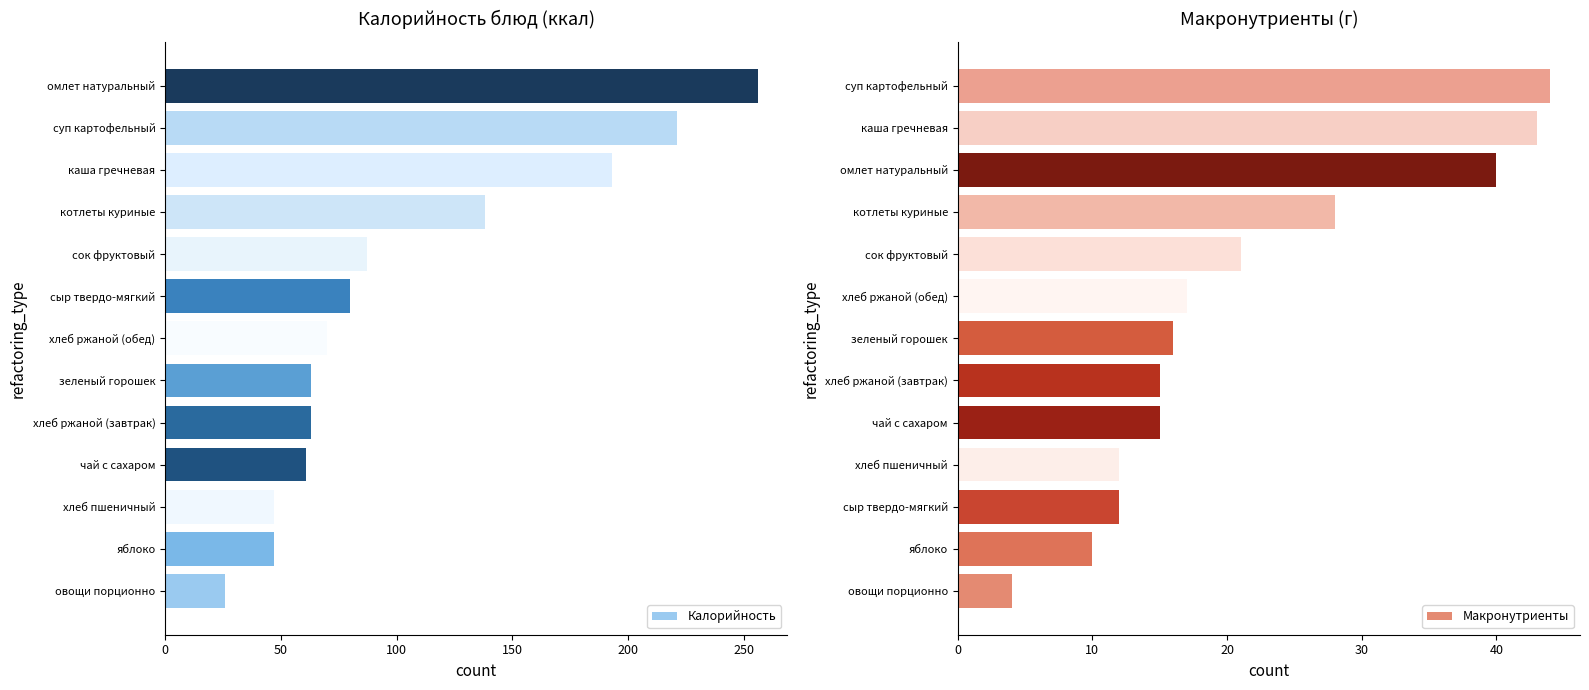

What are all the series names shown in the legend?

Калорийность, Макронутриенты